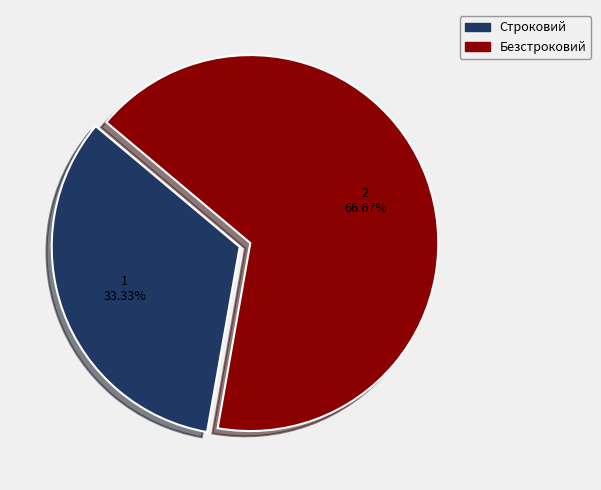

To the nearest percent, what is the difference between the Безстроковий and Строковий slice percentages?

33%